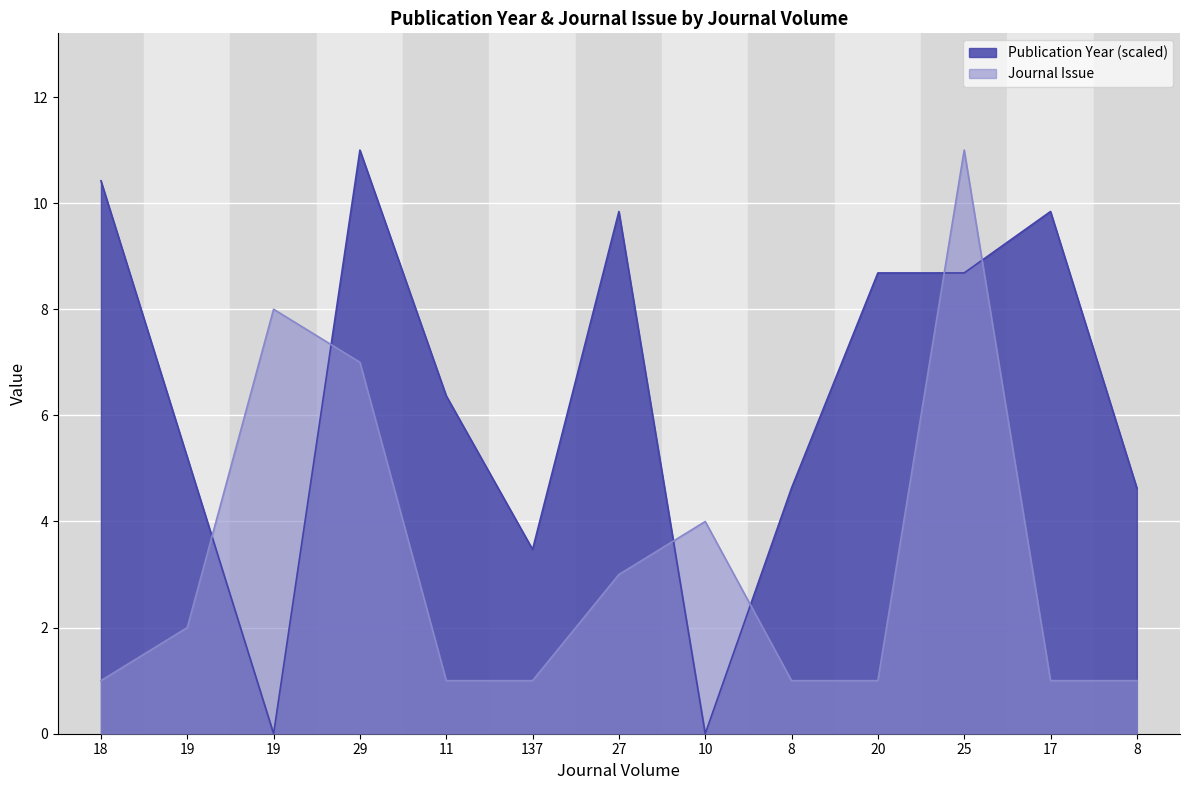

What is the total value across all series at 18?

11.4